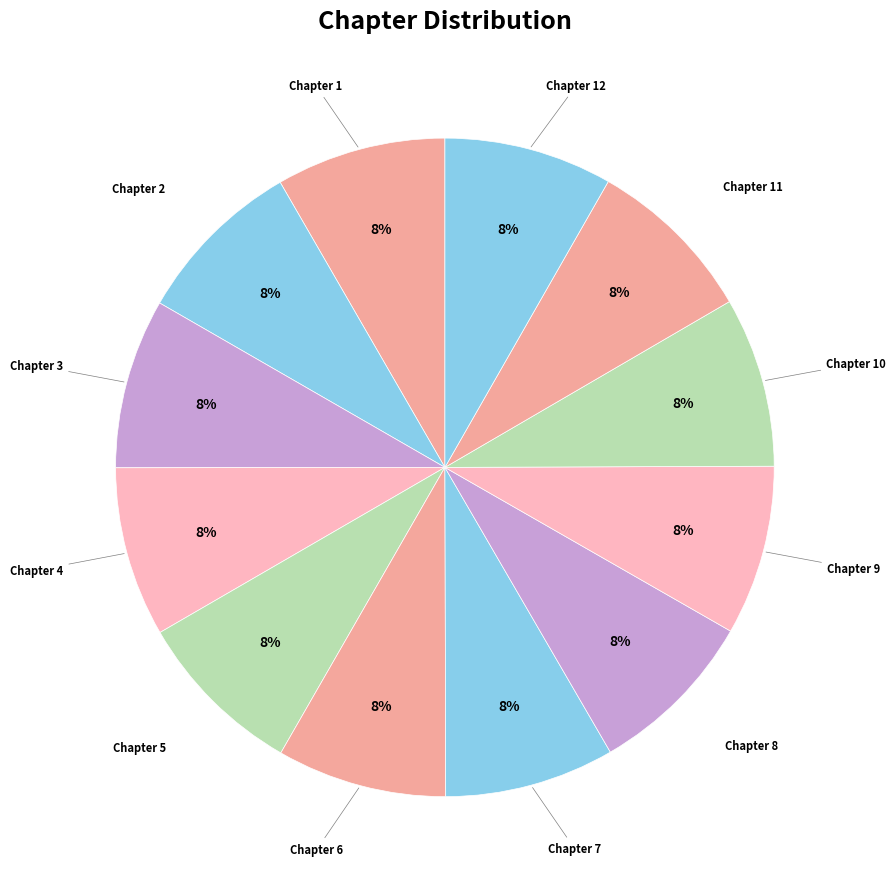

Which category has the smallest portion of the pie?

12